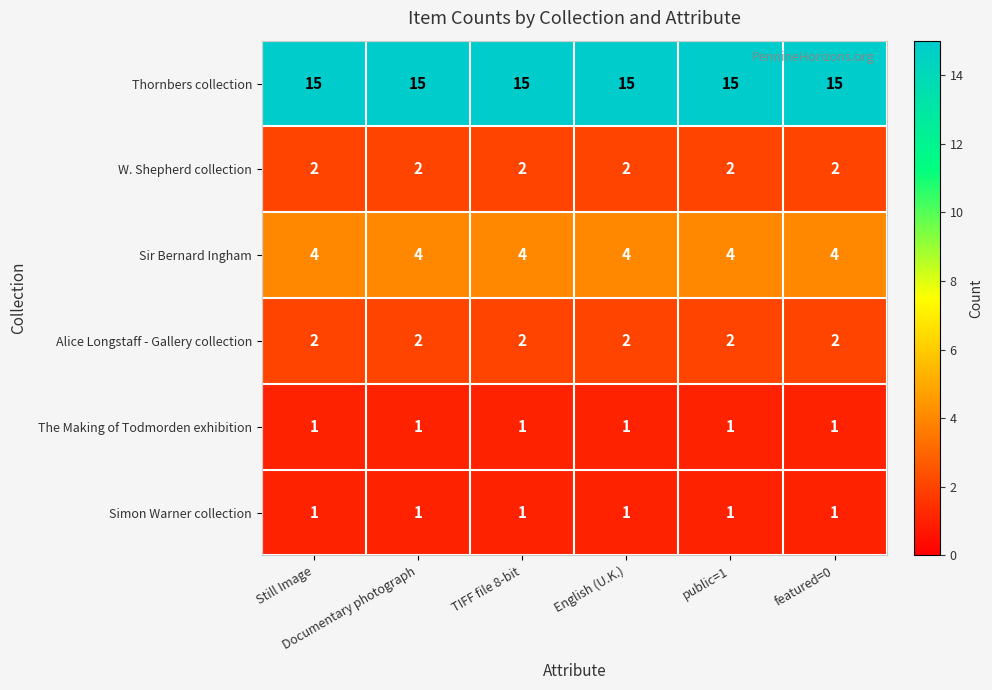

What is the total value across all series at Documentary photograph?

25